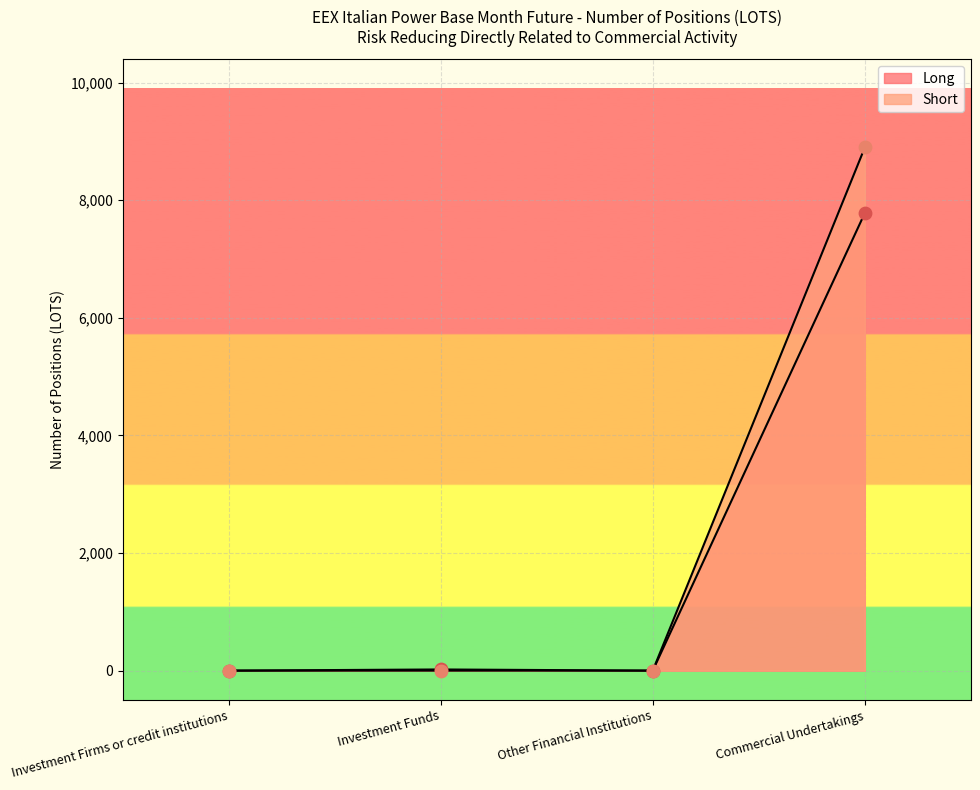

What are all the series names shown in the legend?

Long, Short